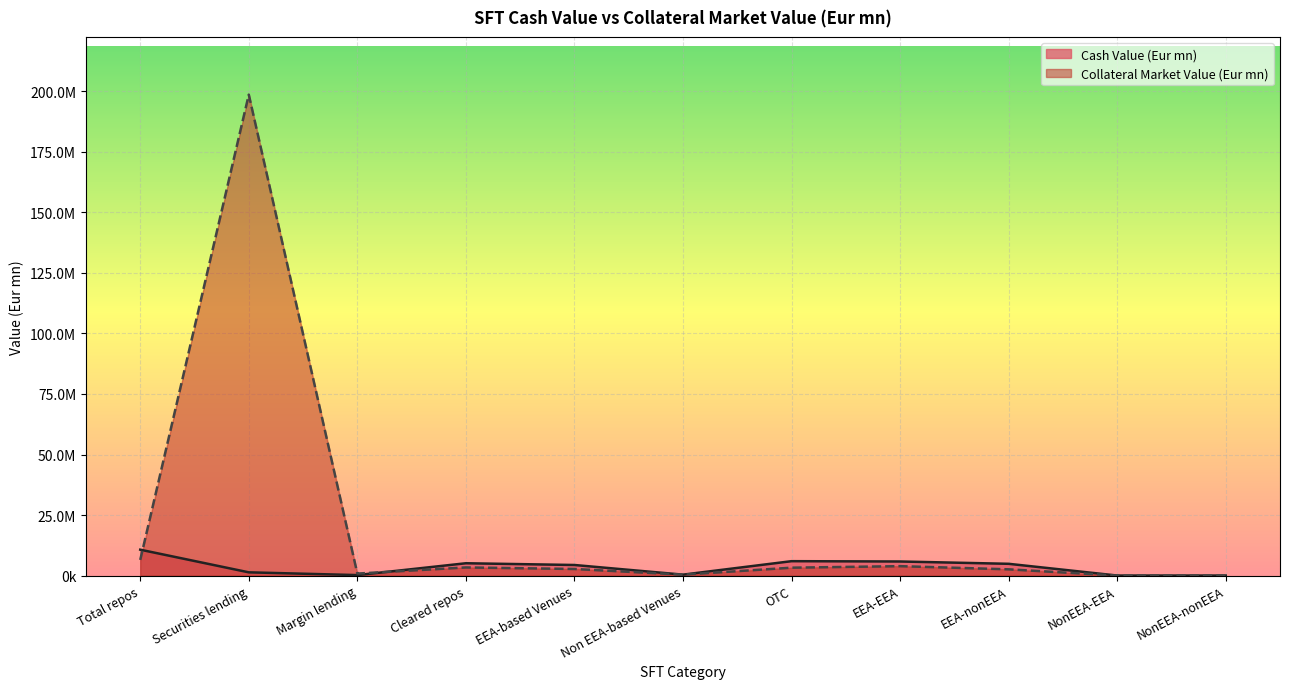

What is the difference between the maximum and minimum values in the Collateral Market Value (Eur mn) series?

198650836.0